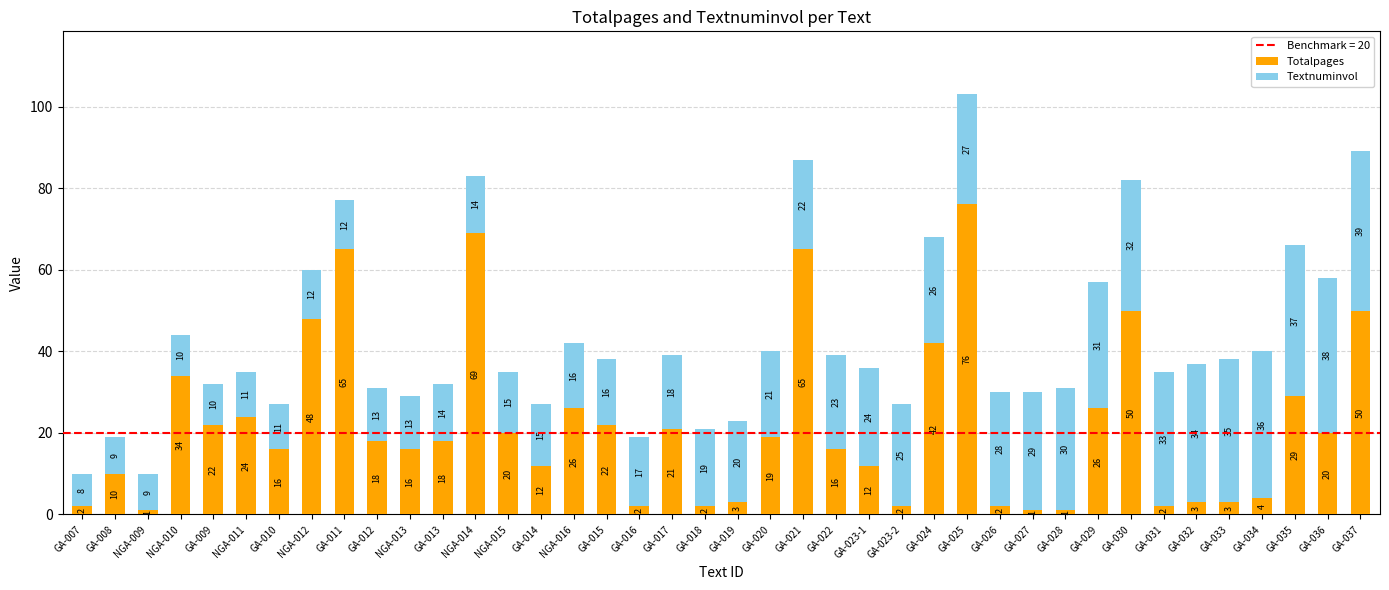

Is it true that Totalpages equals 35 at GA-036?

False